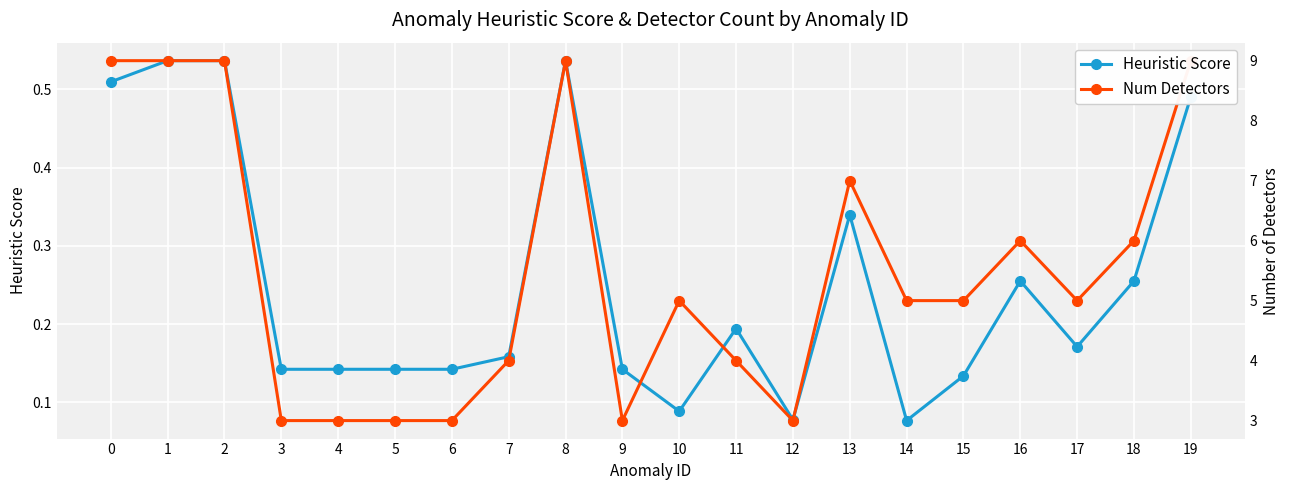

Between 5 and 1, which is larger?

1